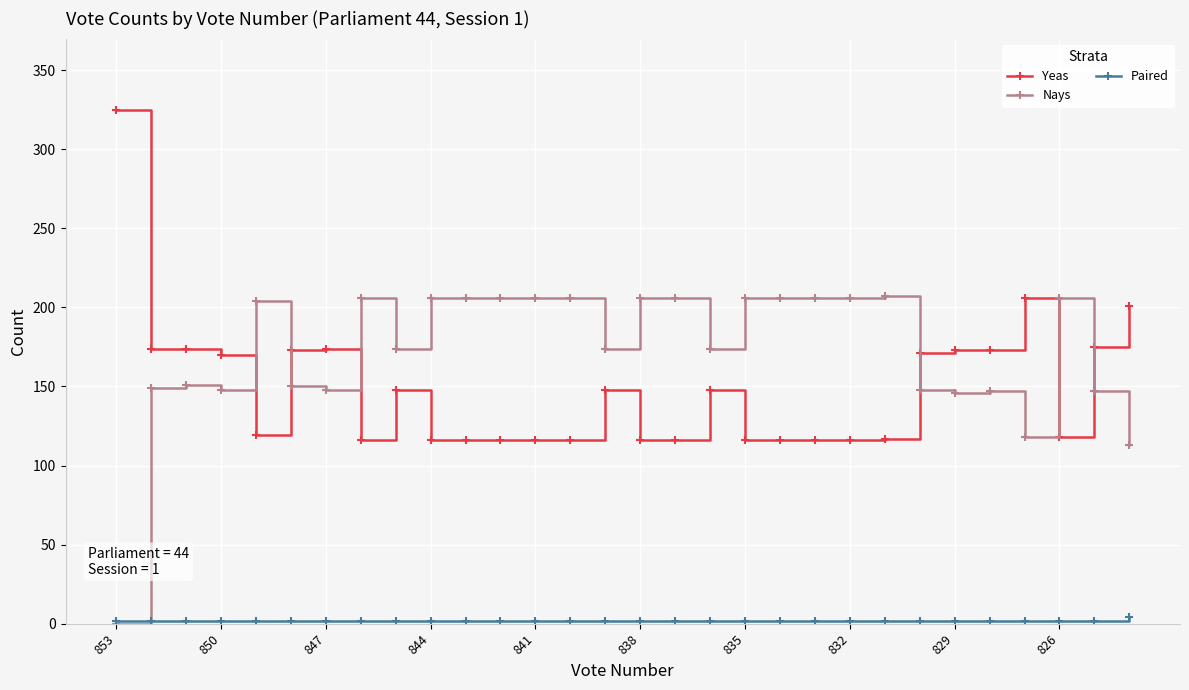

True or false: Paired and Yeas intersect in this chart.

False